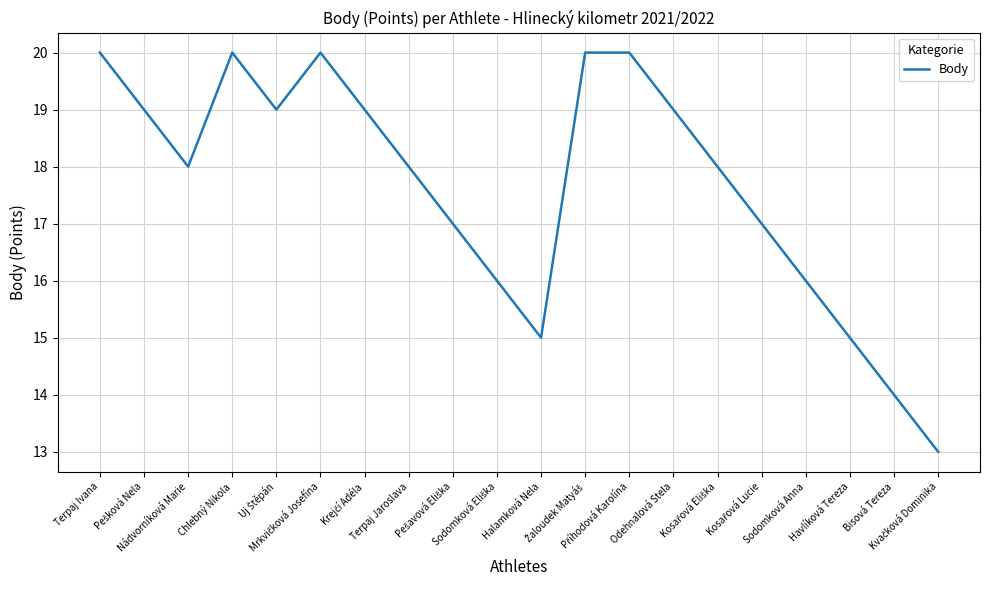

True or false: the data shows 15 at Havlíková Tereza.

True